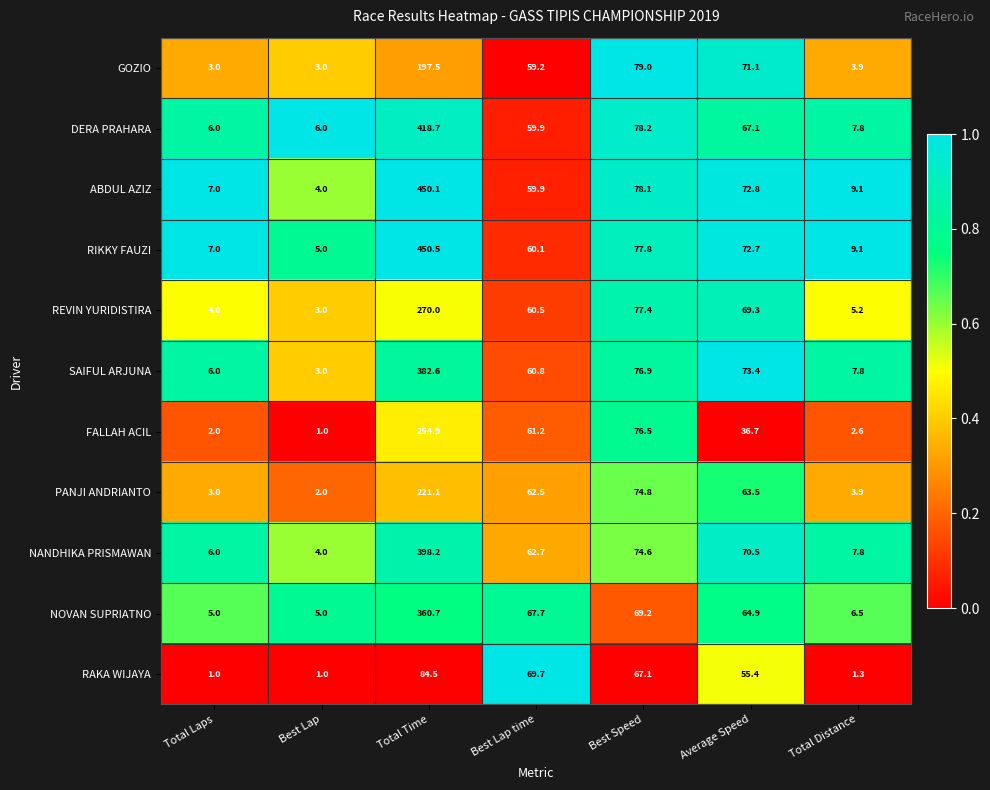

At Best Speed, list the series in order from largest to smallest.

GOZIO, DERA PRAHARA, ABDUL AZIZ, RIKKY FAUZI, REVIN YURIDISTIRA, SAIFUL ARJUNA, FALLAH ACIL, PANJI ANDRIANTO, NANDHIKA PRISMAWAN, NOVAN SUPRIATNO, RAKA WIJAYA